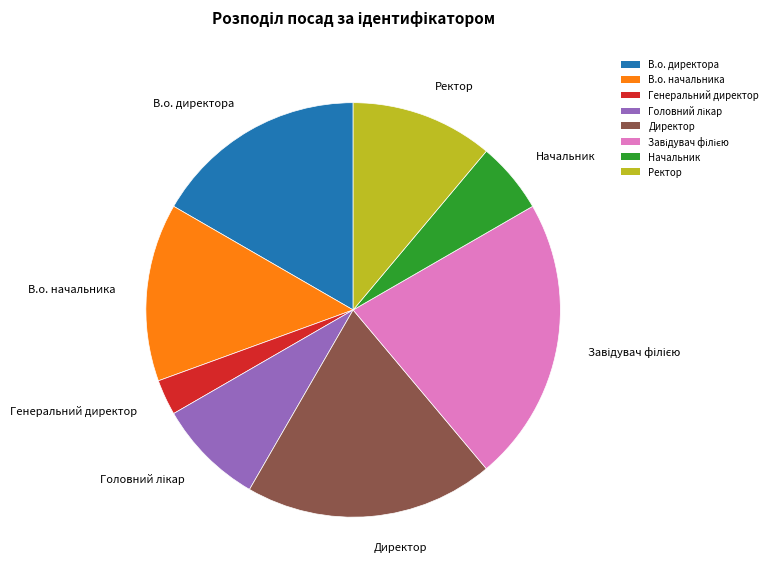

Is there any slice that represents more than half of the pie?

No